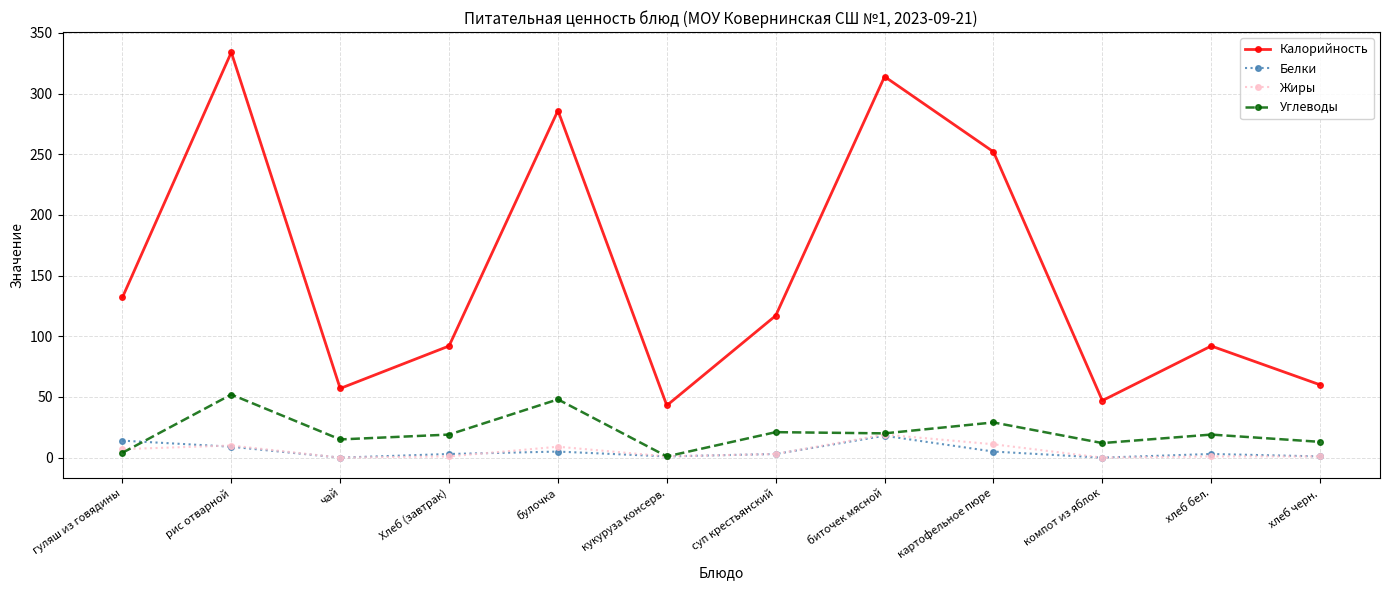

What value does the Жиры series have at гуляш из говядины, to the nearest 10?

10